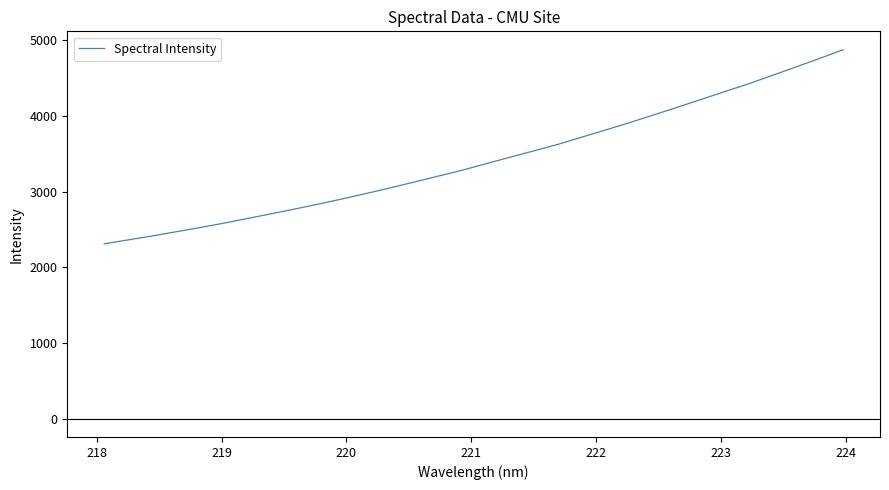

True or false: the data has more than 2 interior local peaks.

False